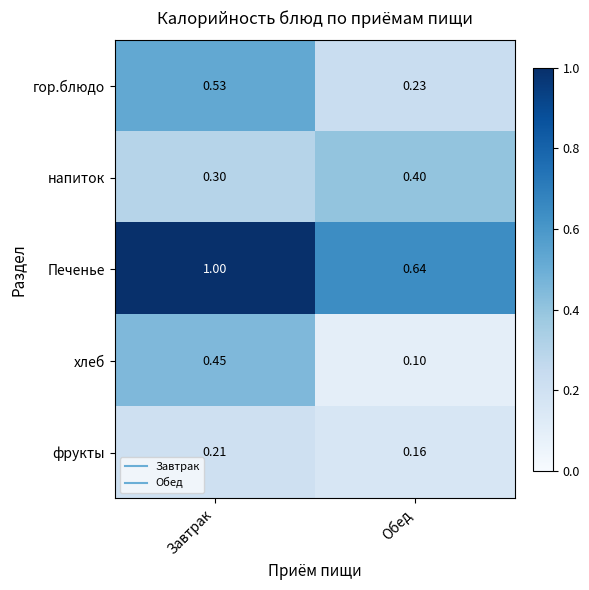

Rank the series by their maximum value, from lowest to highest.

фрукты, напиток, хлеб, гор.блюдо, Печенье